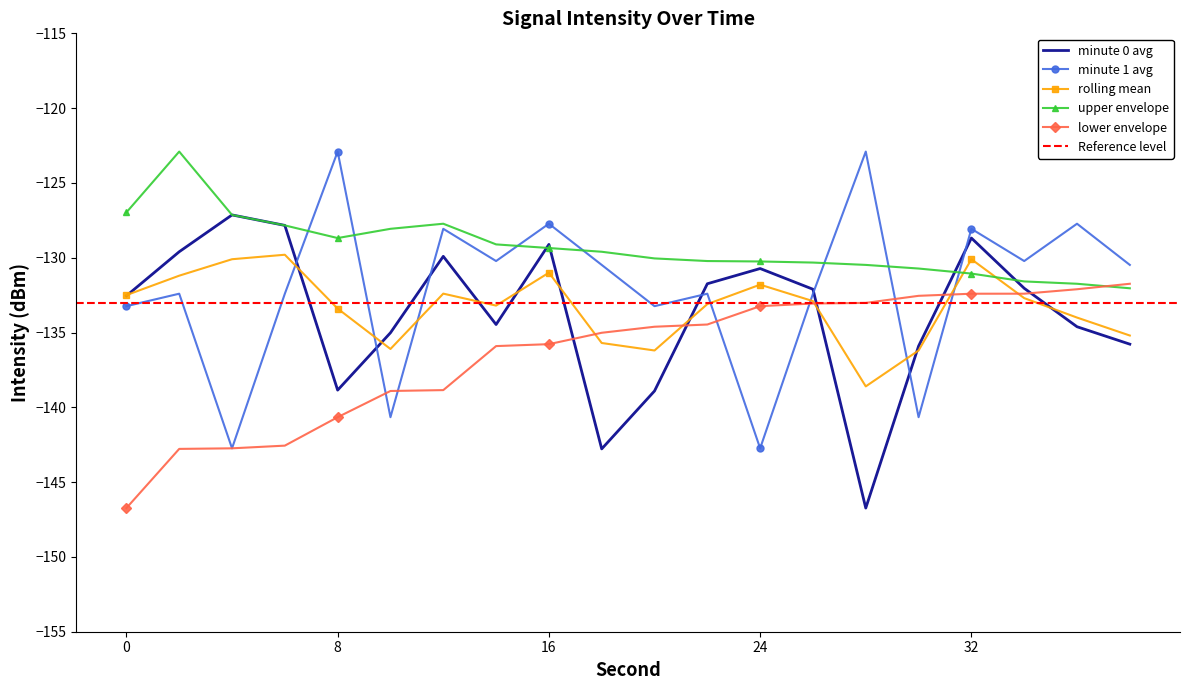

What is the total value across all series at 2?

-658.9